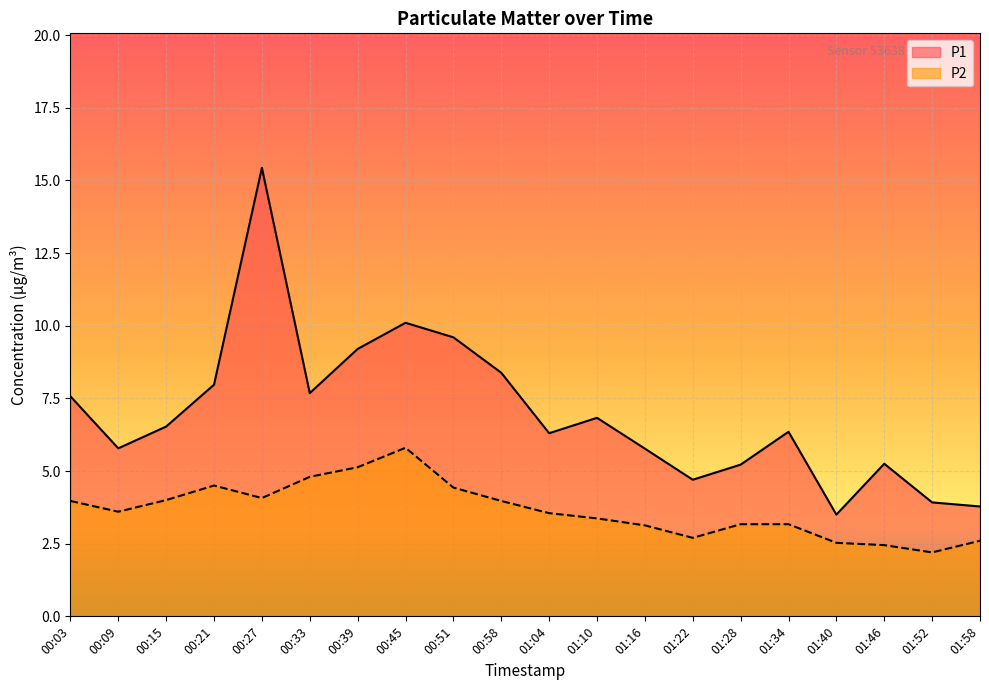

What is the difference between the P2 values at 01:28 and 00:39?

2.0